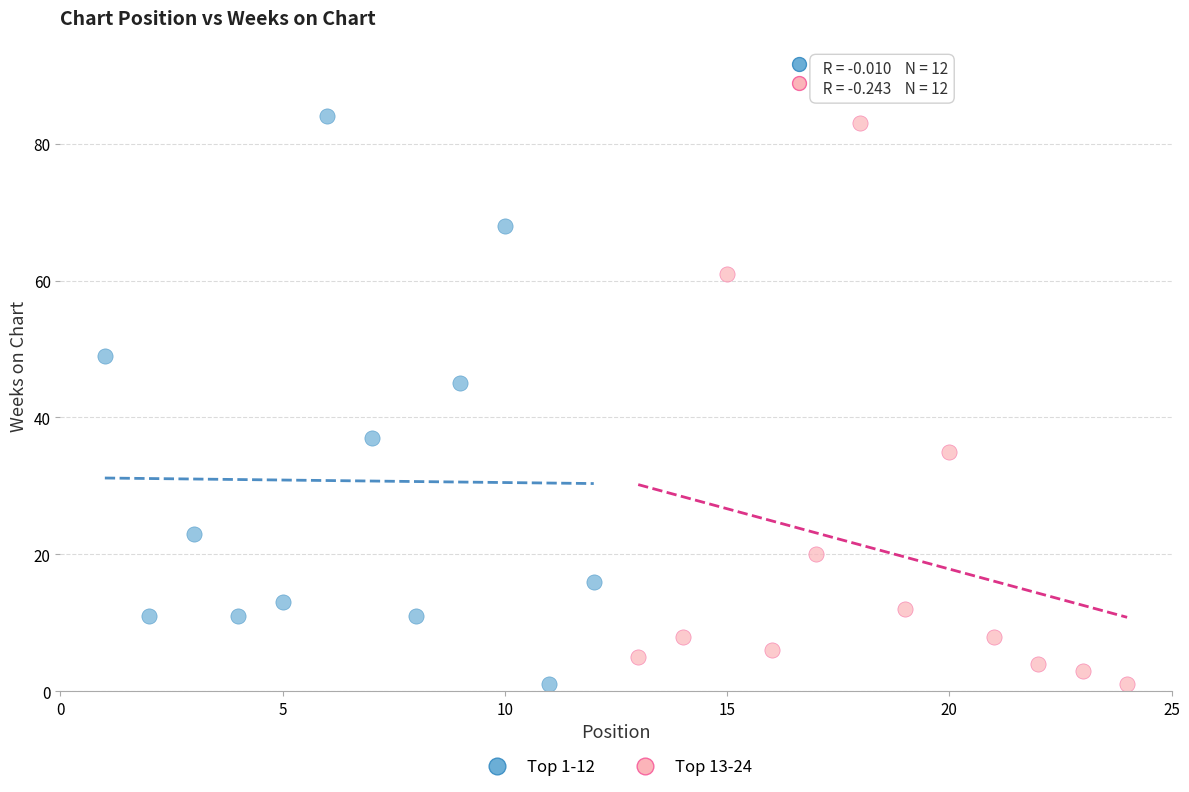

Which series has the widest spread of Y values?

Top 1-12